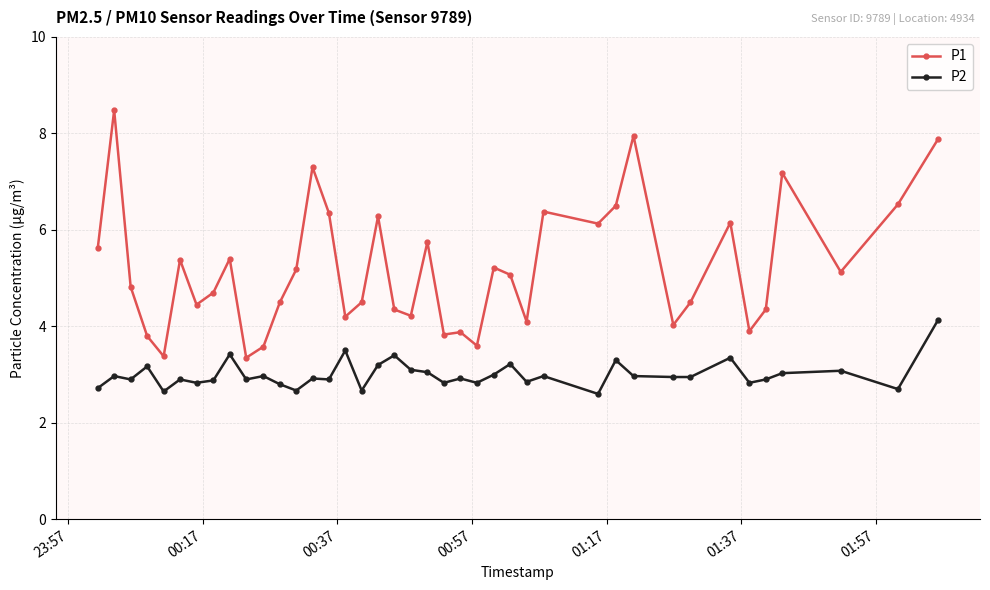

What is the minimum value for P1?

3.4